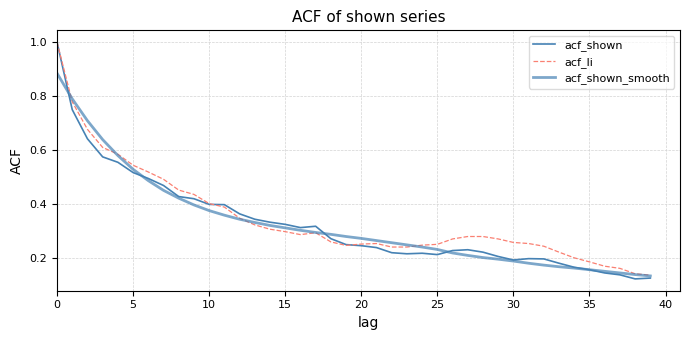

Where is acf_li nearest to the value 0?

39